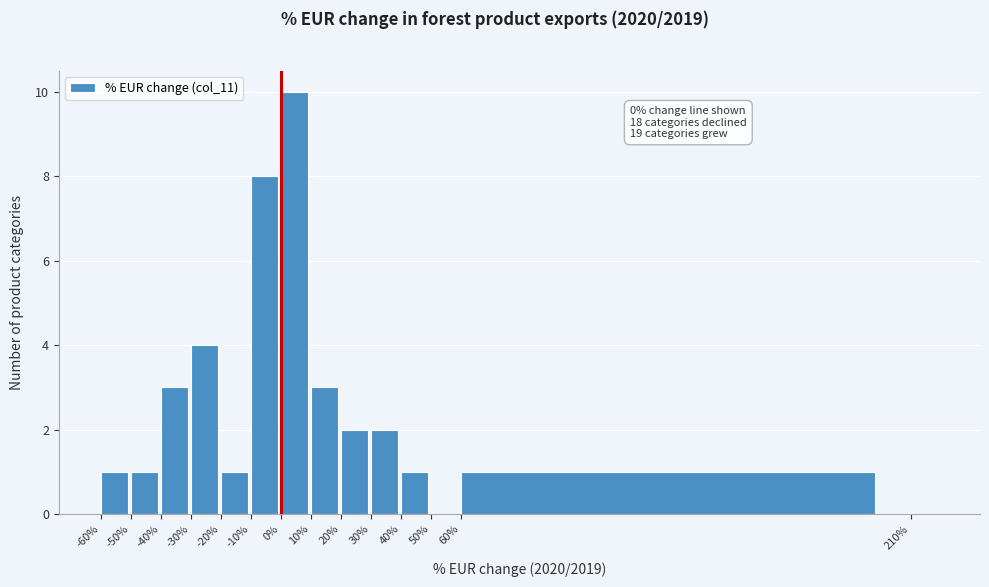

Over which range of the x-axis is the bar tallest?

0 to 10